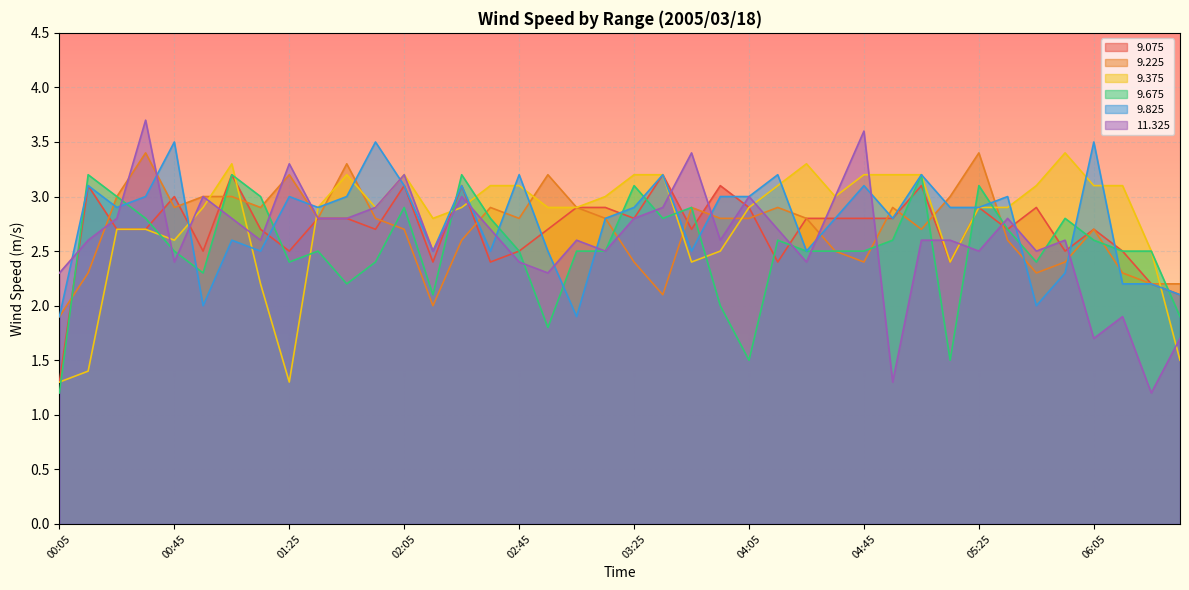

Where is the first local minimum for   9.225?

00:45